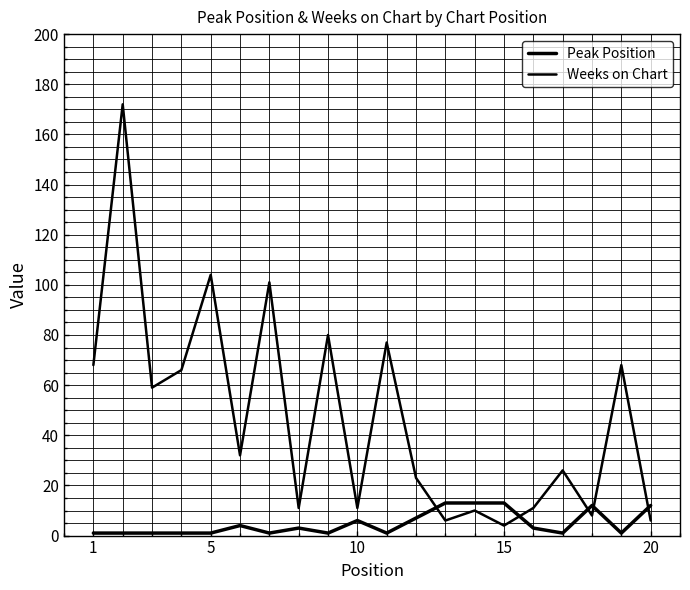

Does the chart display data point markers on the line(s)?

No